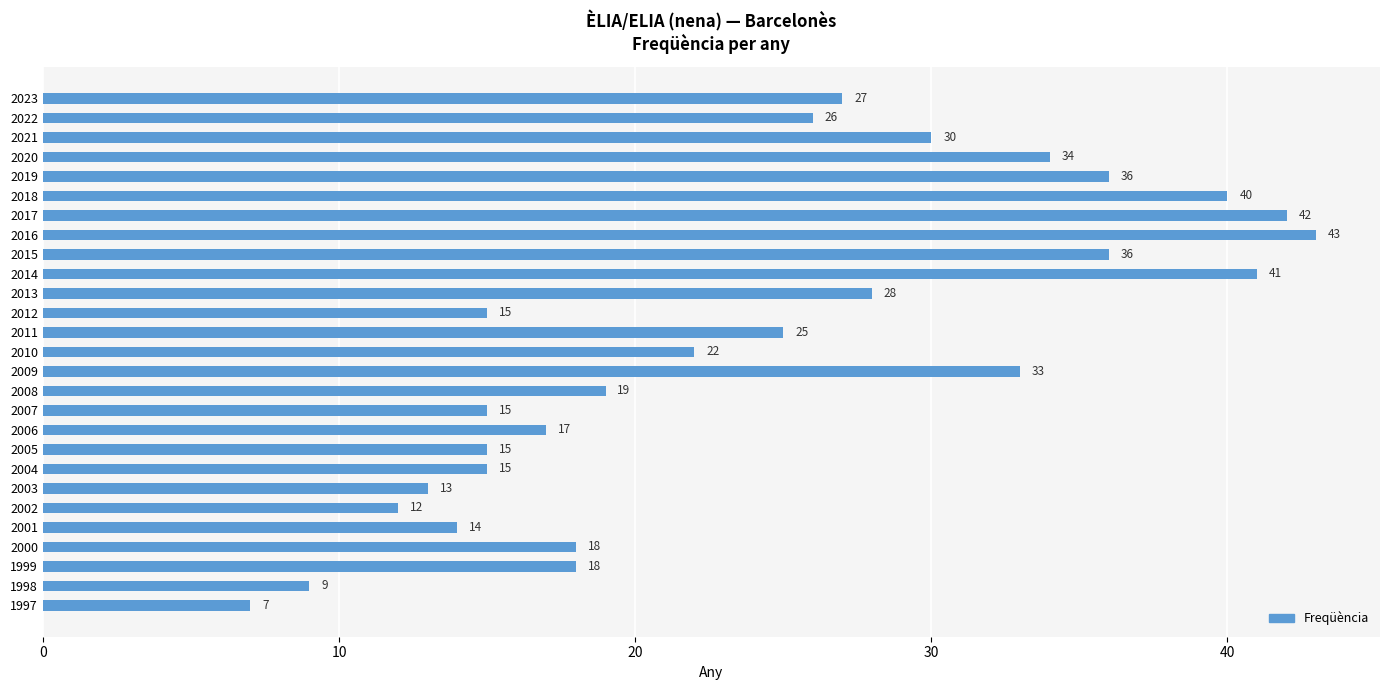

Reading top to bottom, extract all data points from this chart.

27	26	30	34	36	40	42	43	36	41	28	15	25	22	33	19	15	17	15	15	13	12	14	18	18	9	7